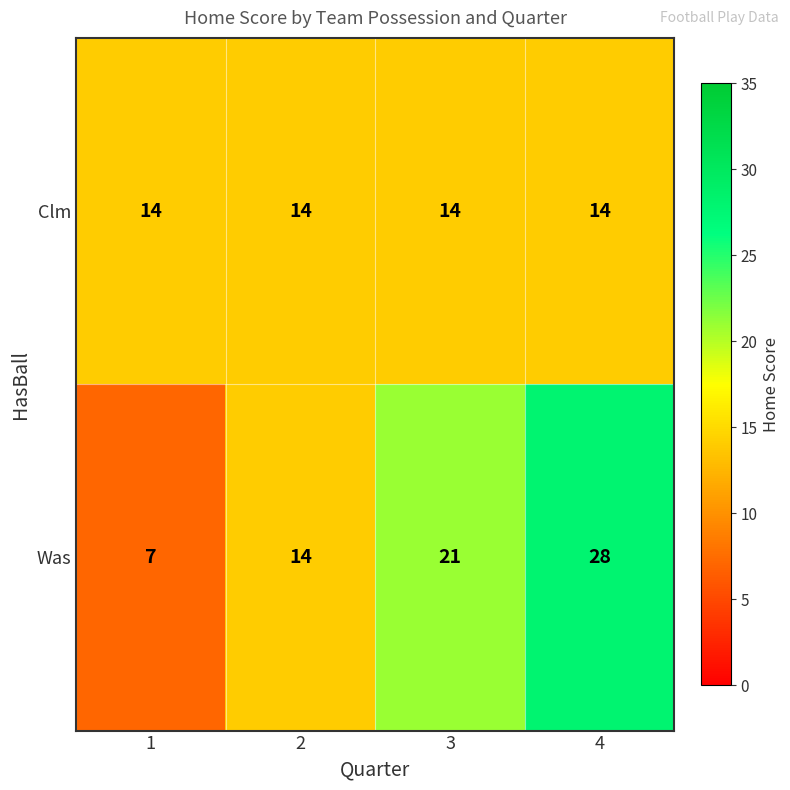

At which category is the sum across all series the highest?

4